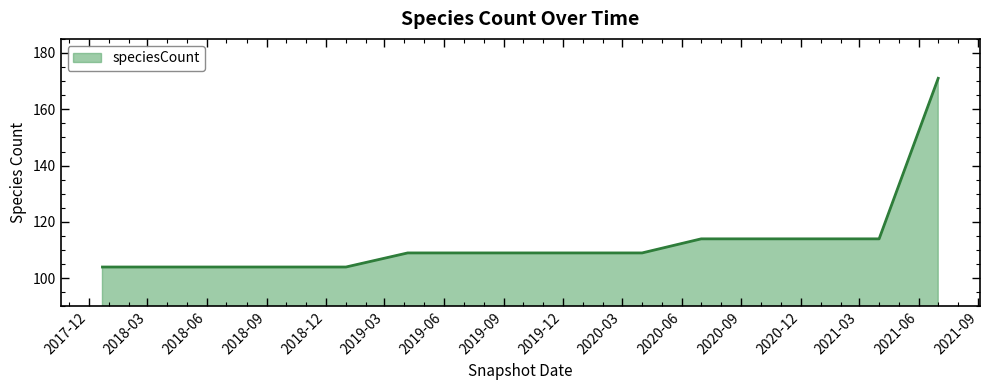

What is the smallest value displayed?

104